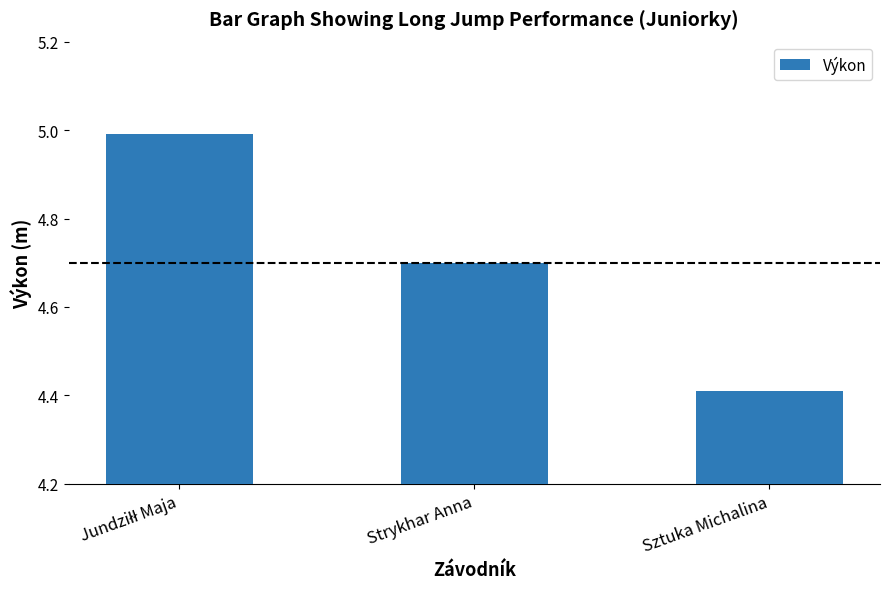

What position from the right is Sztuka Michalina?

1